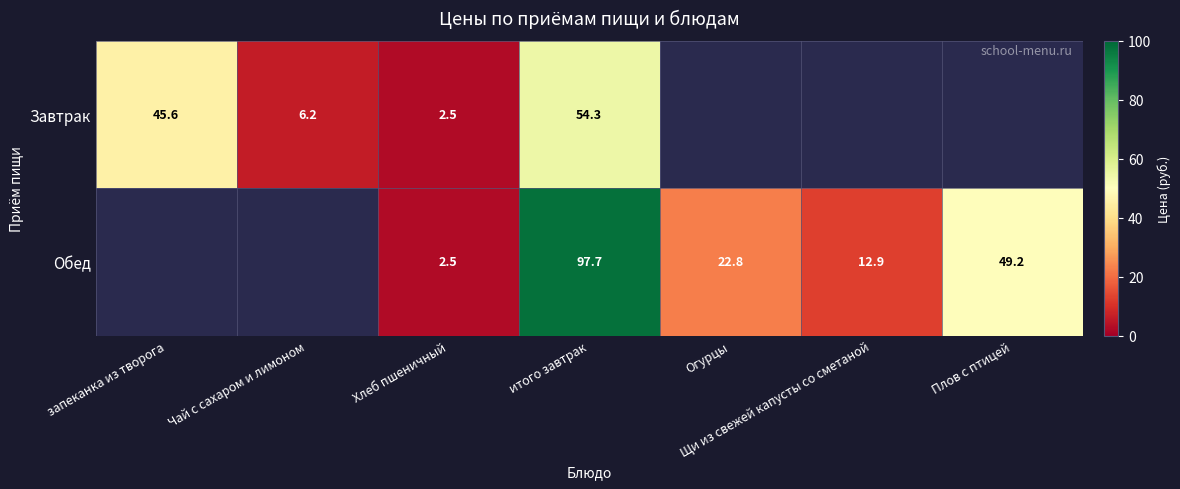

True or false: Завтрак has a value of 2.5 at Хлеб пшеничный.

True